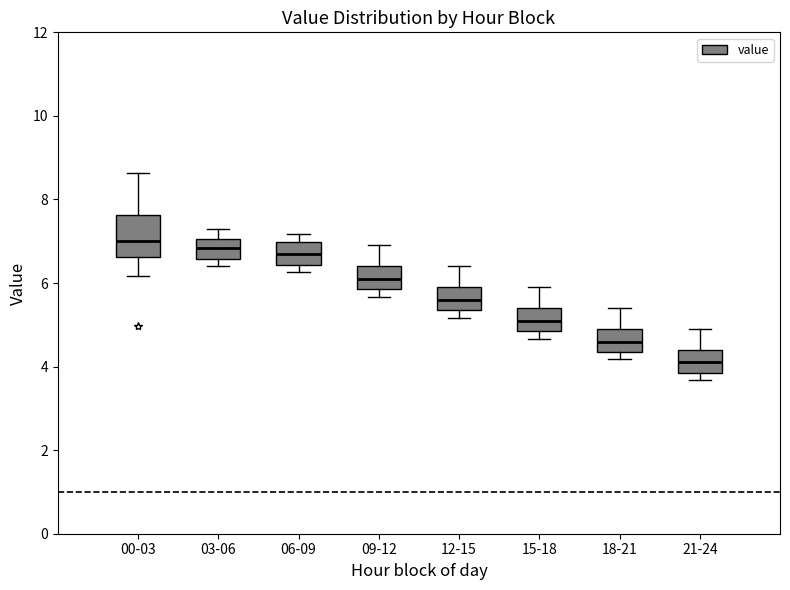

Which box's median line is the lowest?

21-24